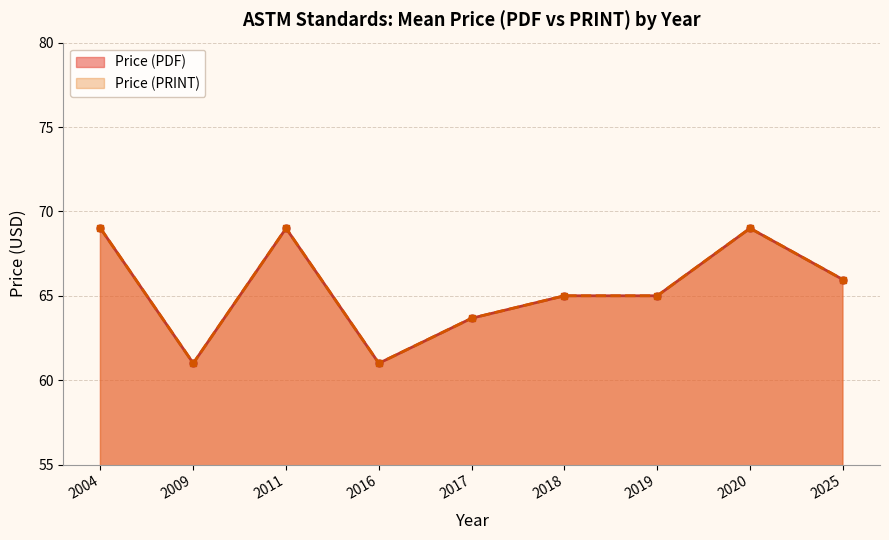

Does the chart display data point markers on the line(s)?

Yes